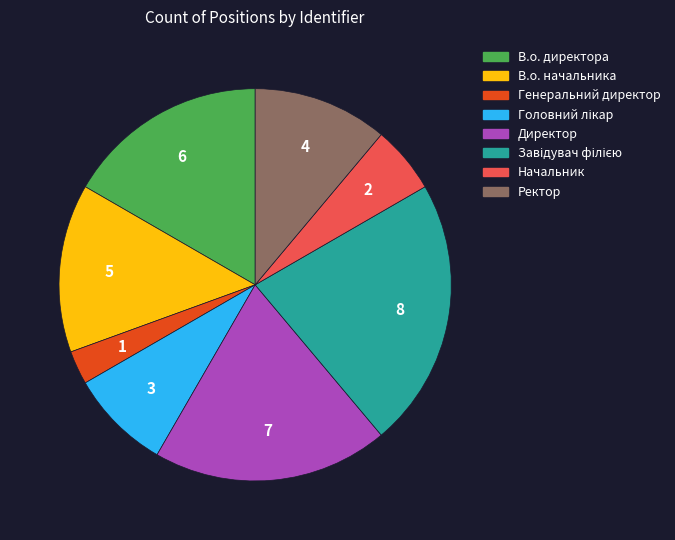

What is the smallest slice in the pie chart?

Генеральний директор